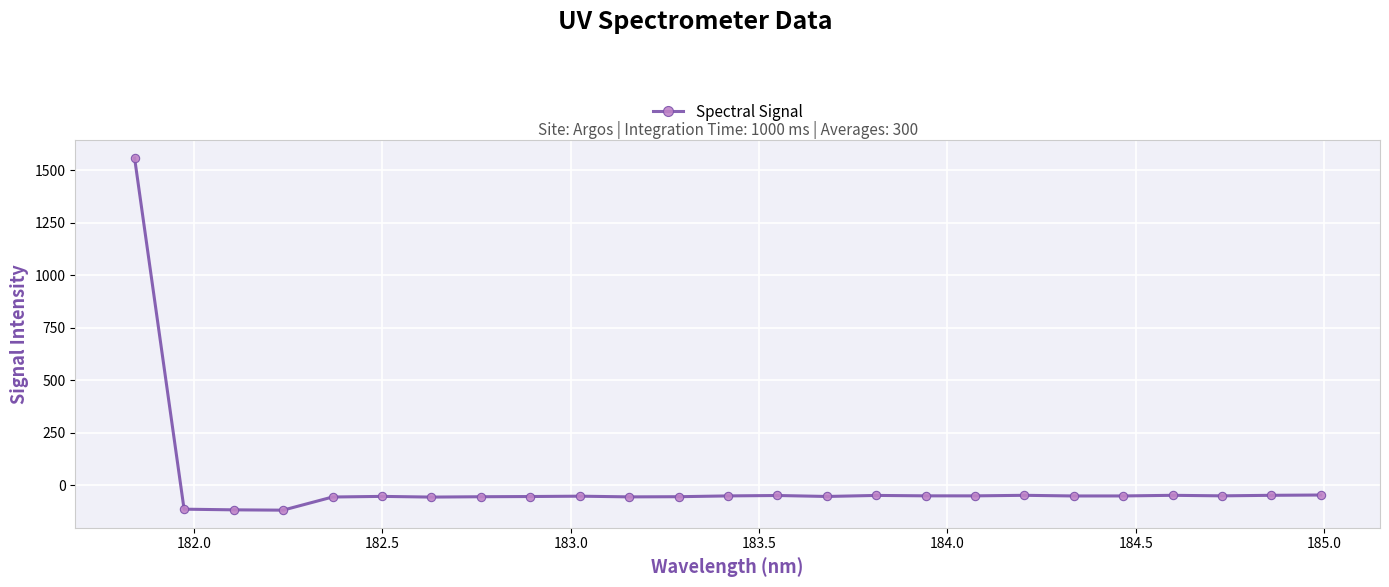

What is the difference between the maximum and minimum values?

1677.0